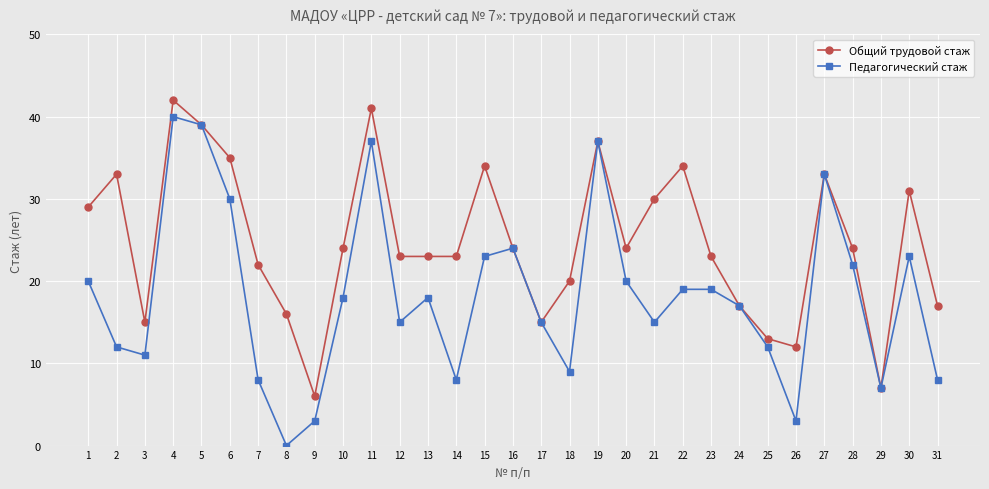

The value of Общий трудовой стаж at 11 is 41. True or false?

True